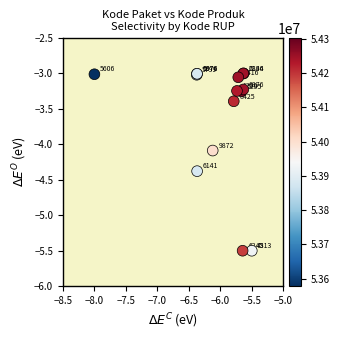

What Y value in the scatter plot is closest to -4?

-4.1